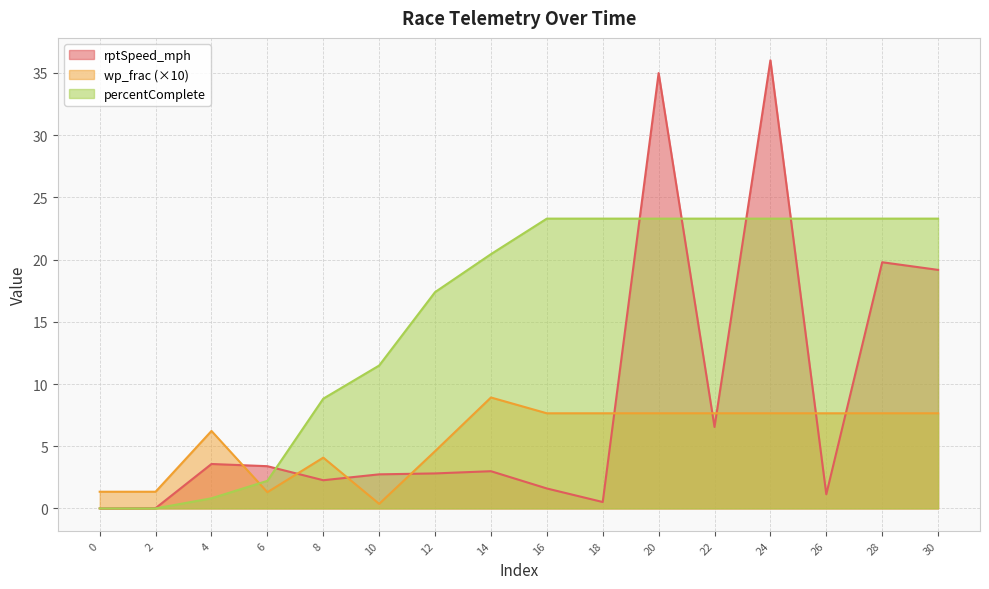

Where is the first local maximum for wp_frac?

4